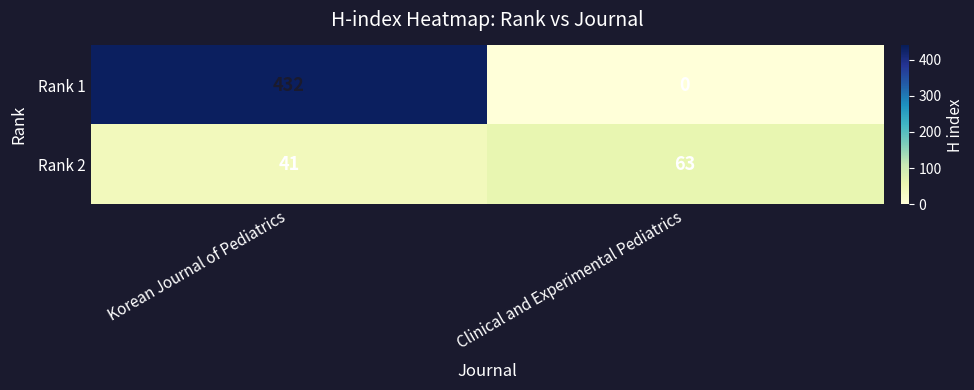

List the series in order of their overall mean, highest first.

Rank 1, Rank 2